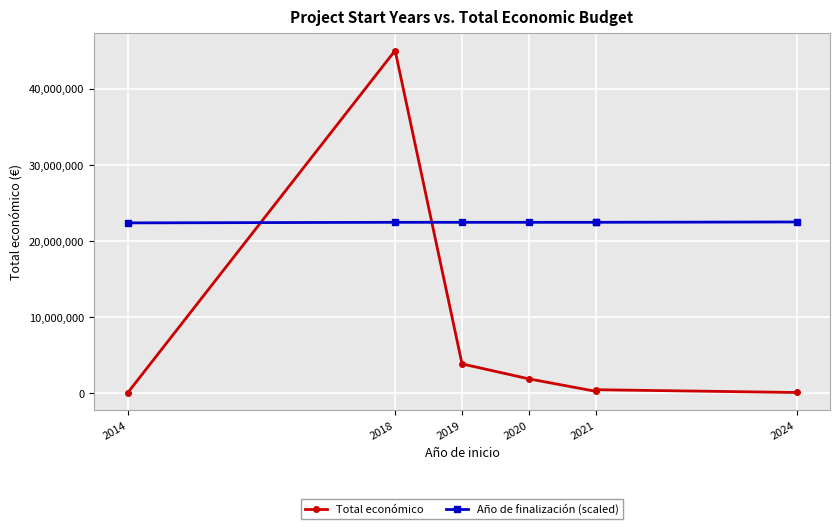

What position from the left is 2014?

1